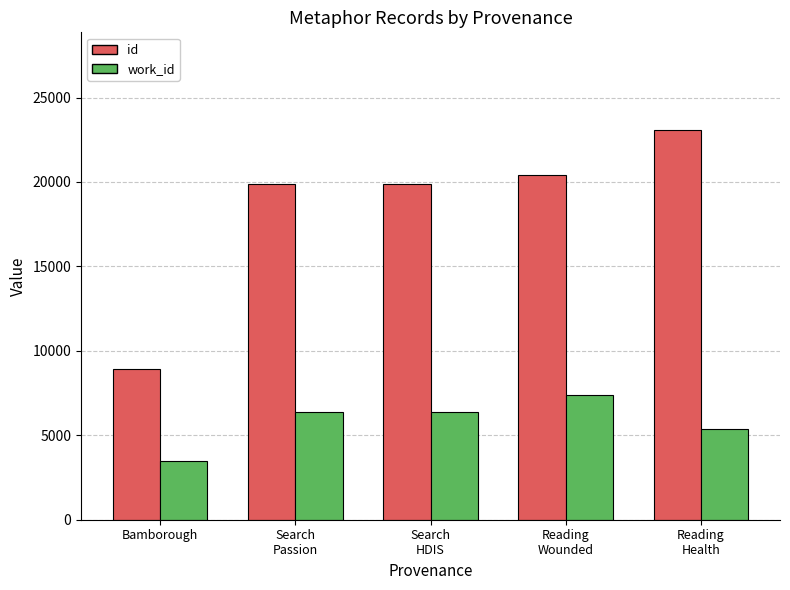

What is the value of the id bar at the 3rd from the left?

19859